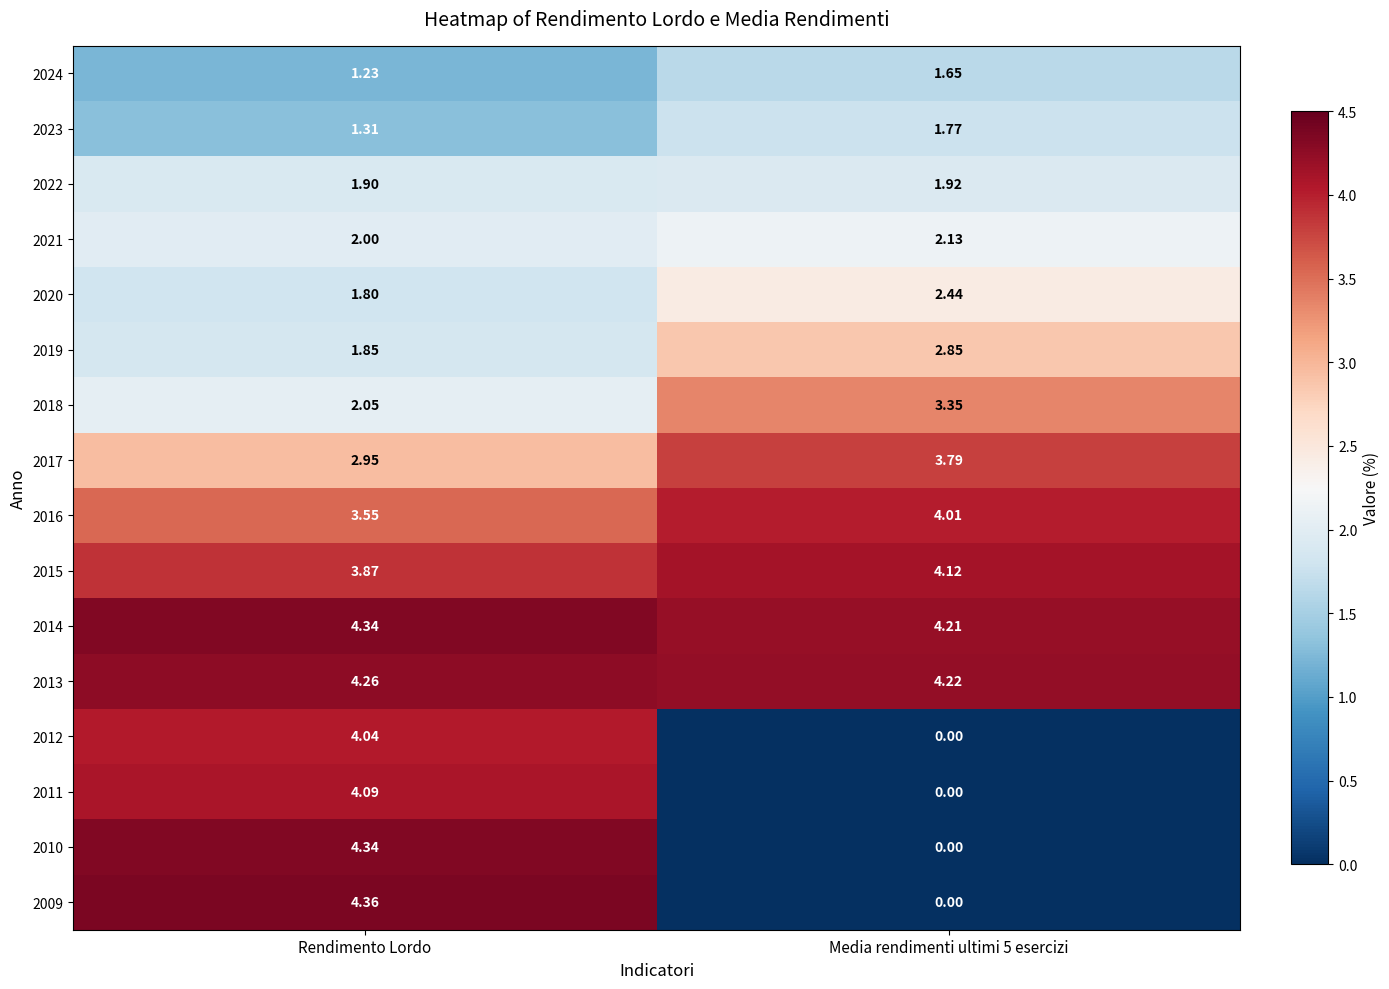

At which category is the sum across all series the highest?

Rendimento Lordo